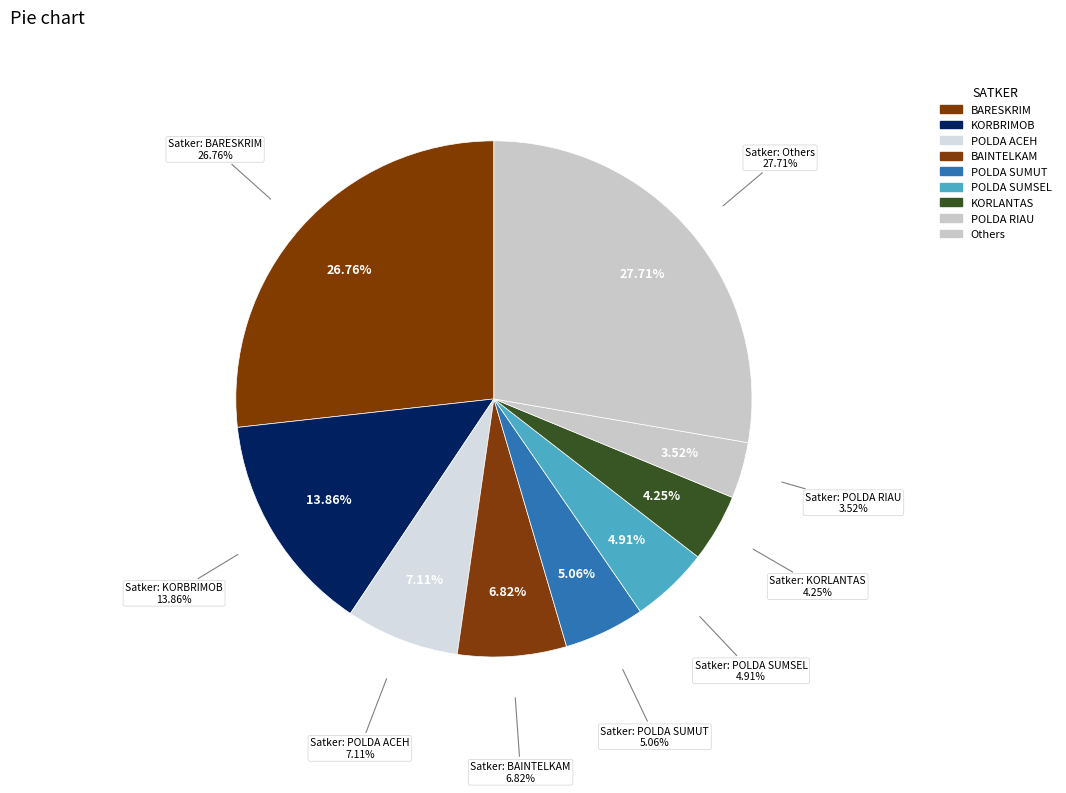

The DIVPROPAM slice represents 11% of the pie. True or false?

False